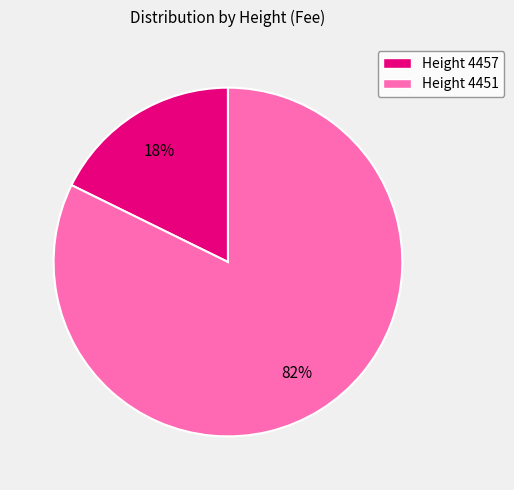

To the nearest percent, what is the average slice percentage?

50%